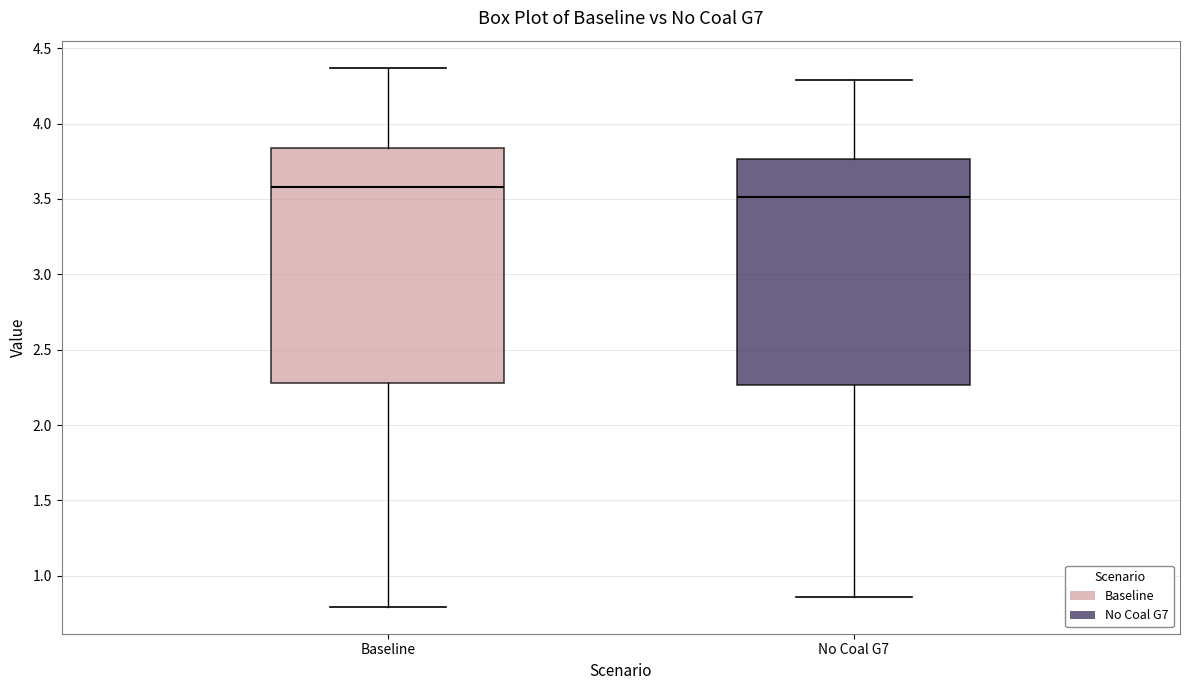

Reading left to right, read every box against the y-axis: the position of its median line, the range the box covers, and the ends of its whiskers. The values are not printed on the chart, so give them approximately, as read against the axis.

Baseline: median 3.60, box 2.30 to 3.85, whiskers 0.80 to 4.35
No Coal G7: median 3.50, box 2.25 to 3.75, whiskers 0.85 to 4.30